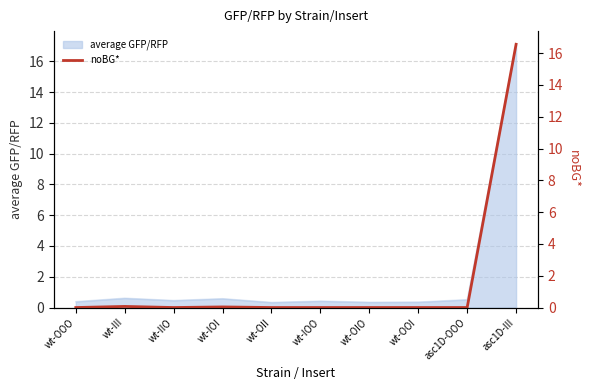

Which label corresponds to the smallest value in the chart?

wt-OOO